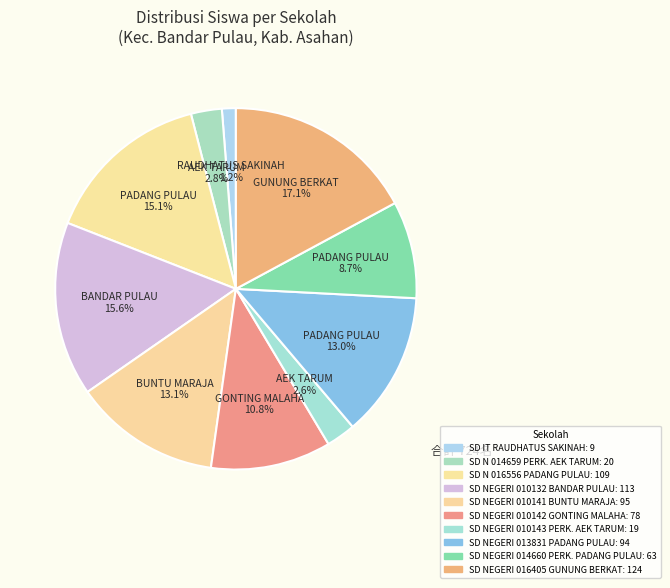

Is there a majority slice in this chart?

No